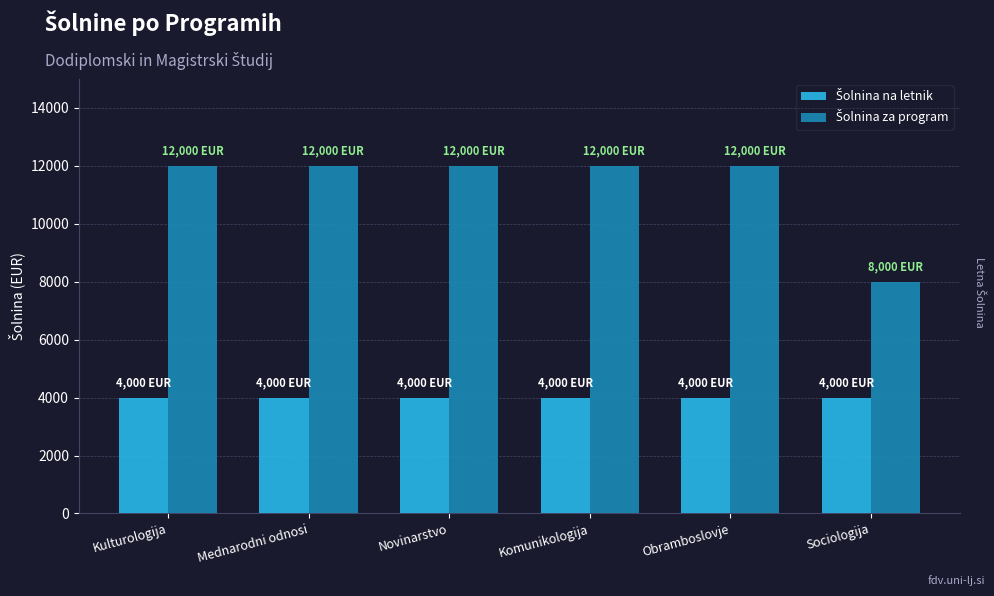

Are the bars grouped side by side (vs. stacked)?

Yes